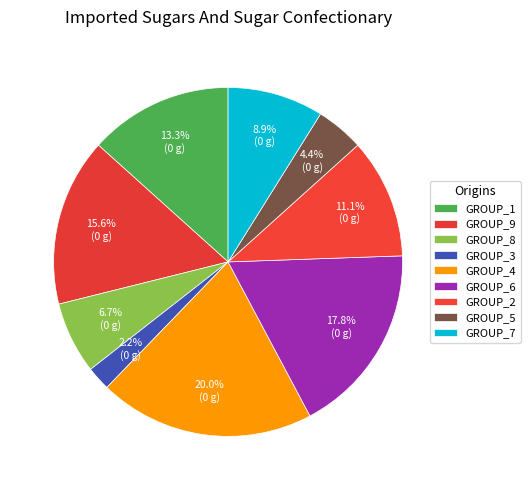

What is the smallest slice in the pie chart?

3